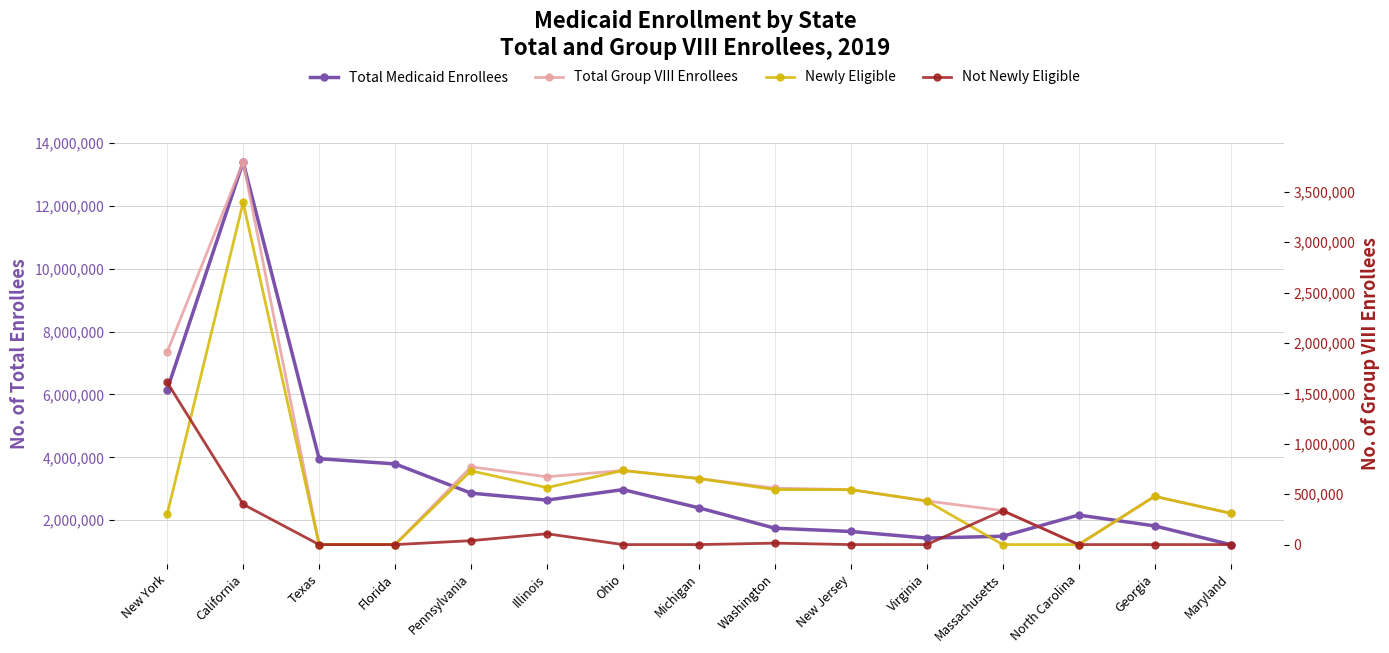

What is the difference between the maximum and second lowest values in the Total Group VIII Enrollees series?

3795122